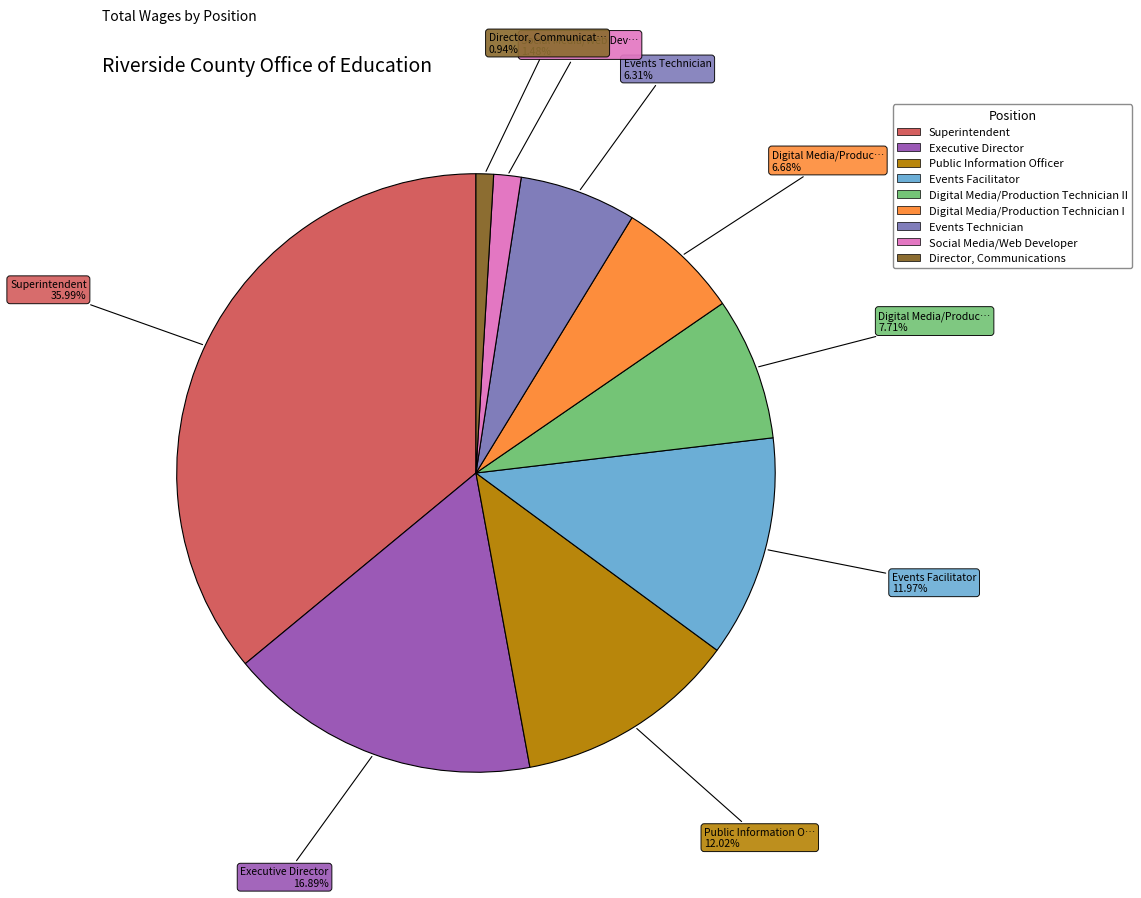

Is there any slice that represents more than half of the pie?

No